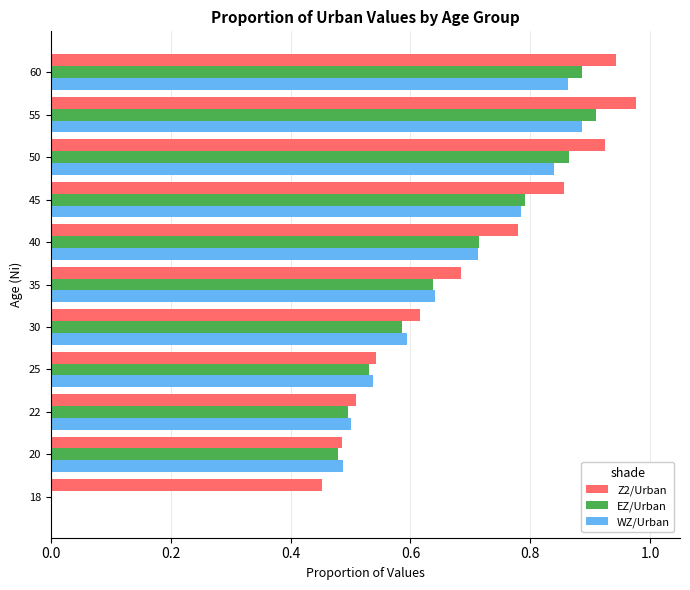

The Z2/Urban series shows 1.7 at 60. True or false?

False